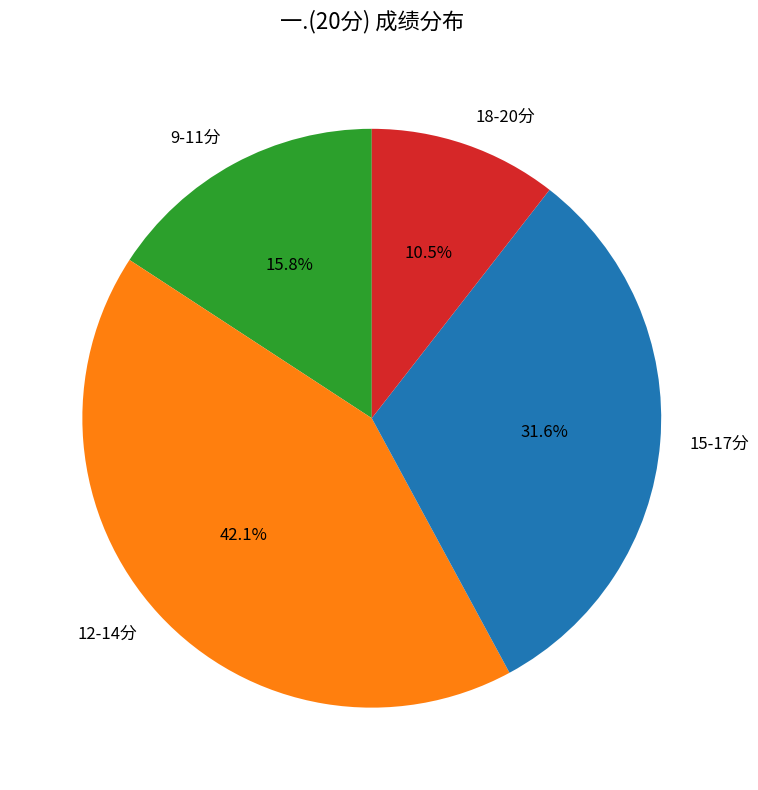

How many segments does this pie chart have?

4